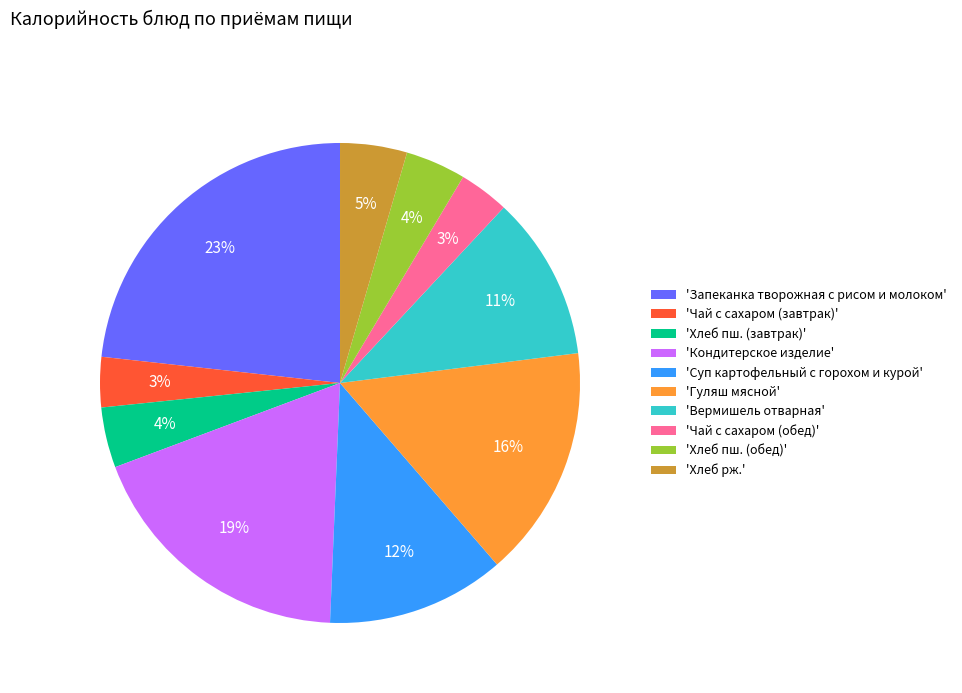

Between 'Хлеб рж.' and 'Чай с сахаром (обед)', which is larger?

'Хлеб рж.'